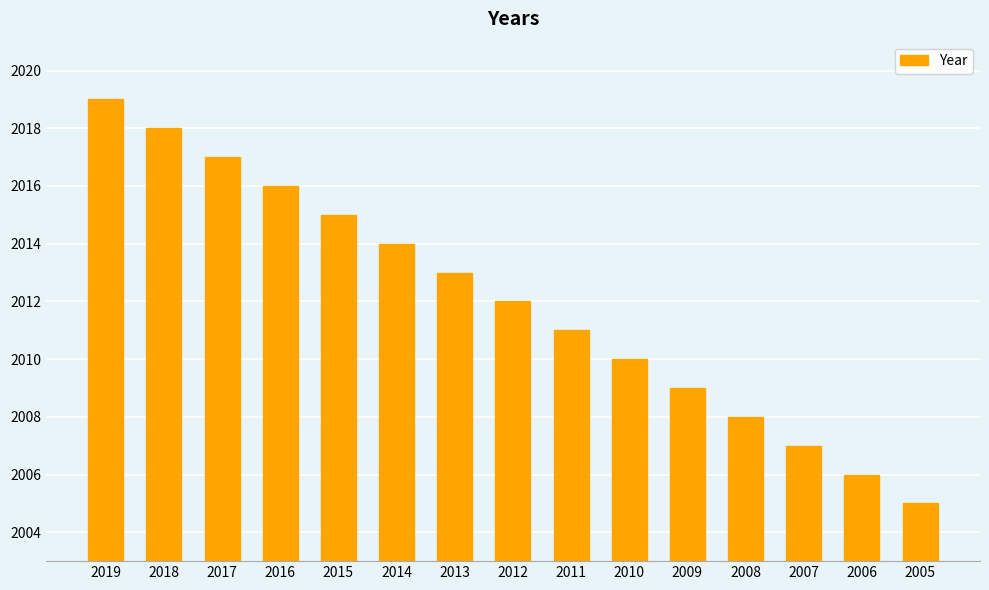

What is the sum of the values at 2011 and 2017?

4028